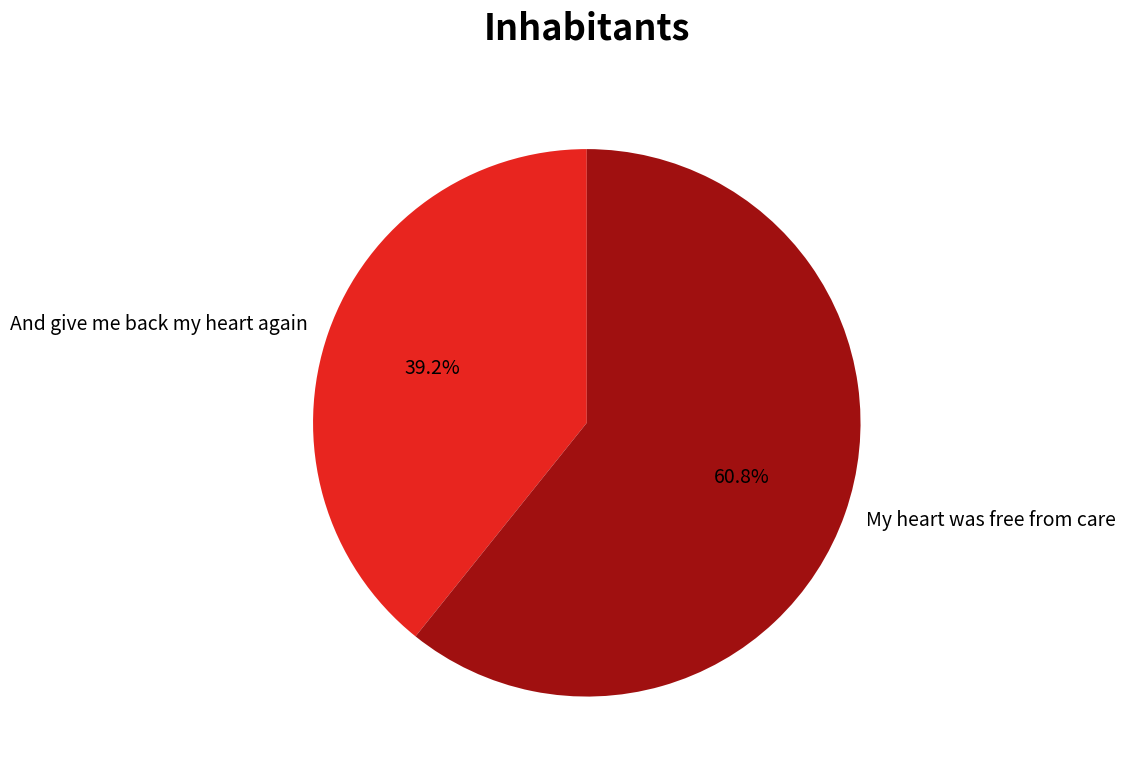

What percentage is the My heart was free from care slice, to the nearest percent?

61%